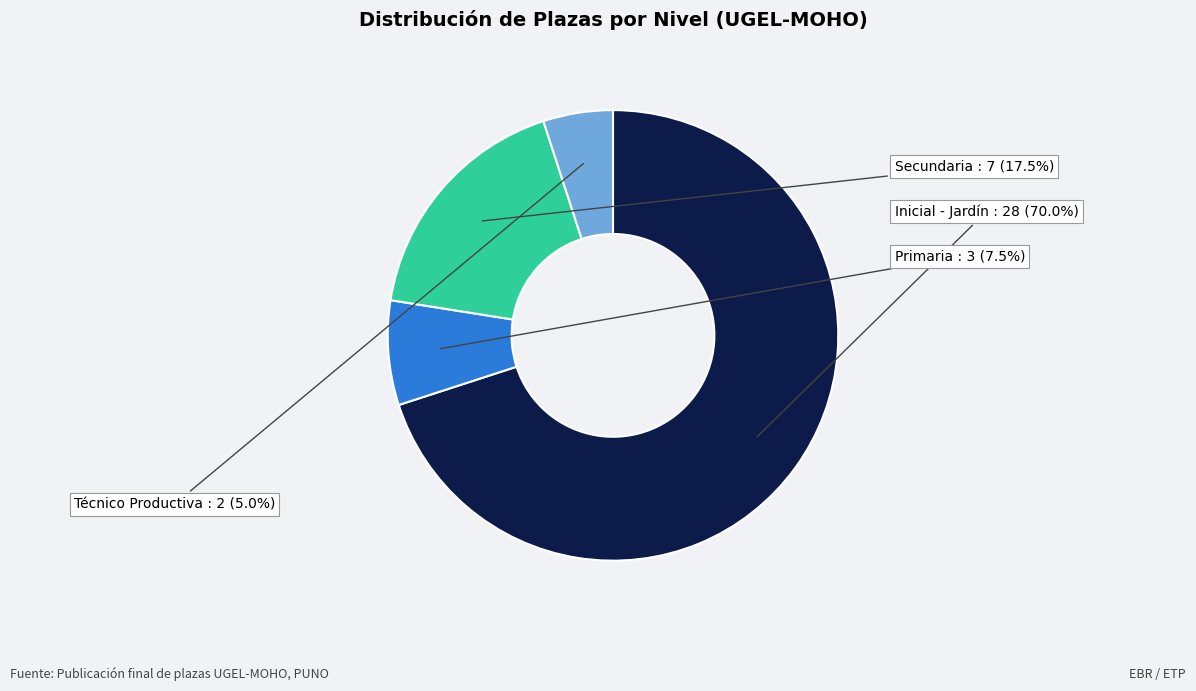

Which slice represents more than half of the pie?

Inicial - Jardín